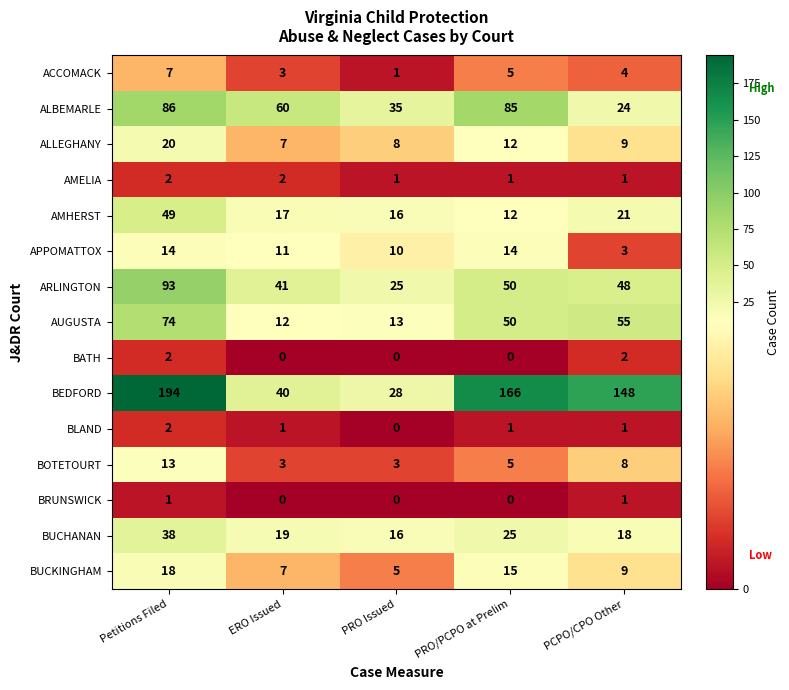

Count the BRUNSWICK values in the range 0 to 1.

5